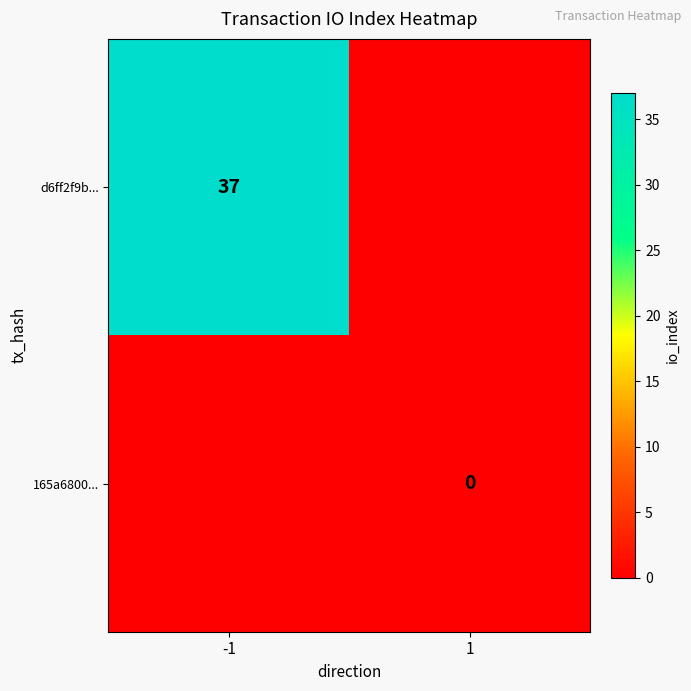

Is the value of d6ff2f9b... at -1 greater than the value of 165a6800... at 1?

Yes